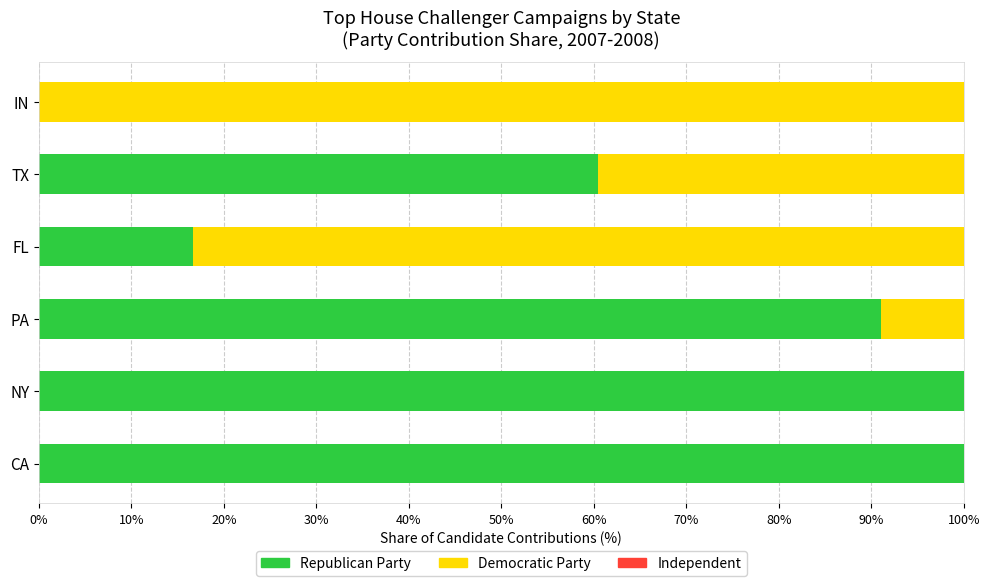

What is the total value across all series at FL?

100.0